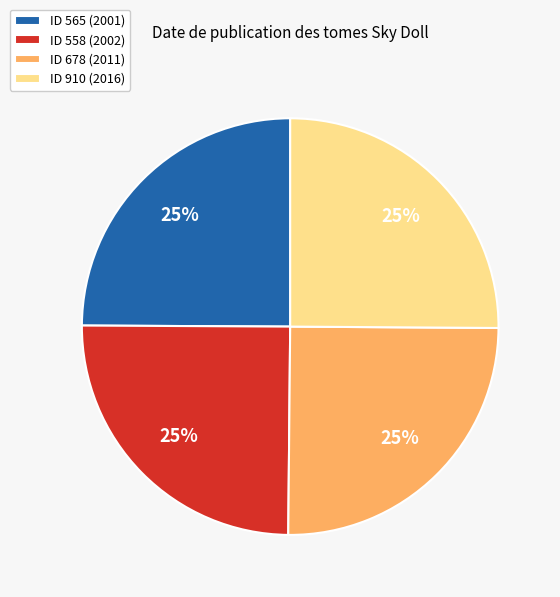

Is there a majority slice in this chart?

No